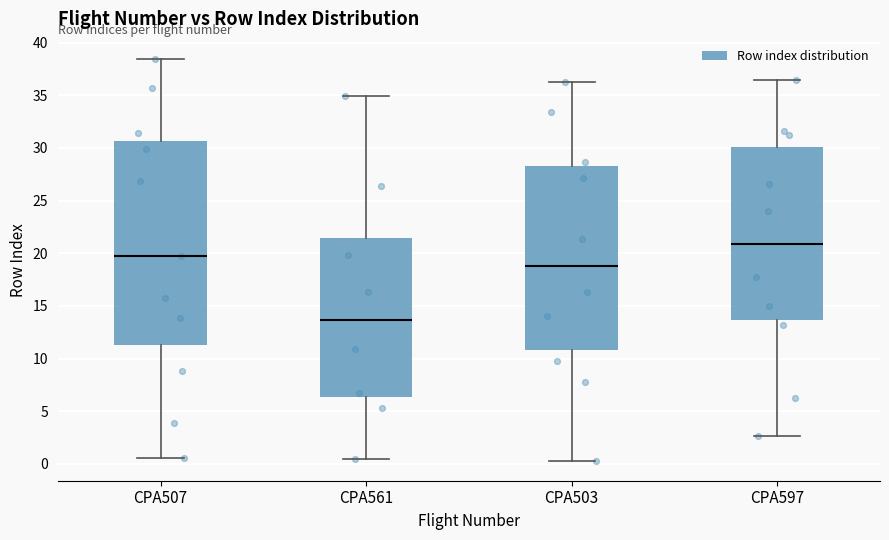

Which box has the lowest median line?

CPA561